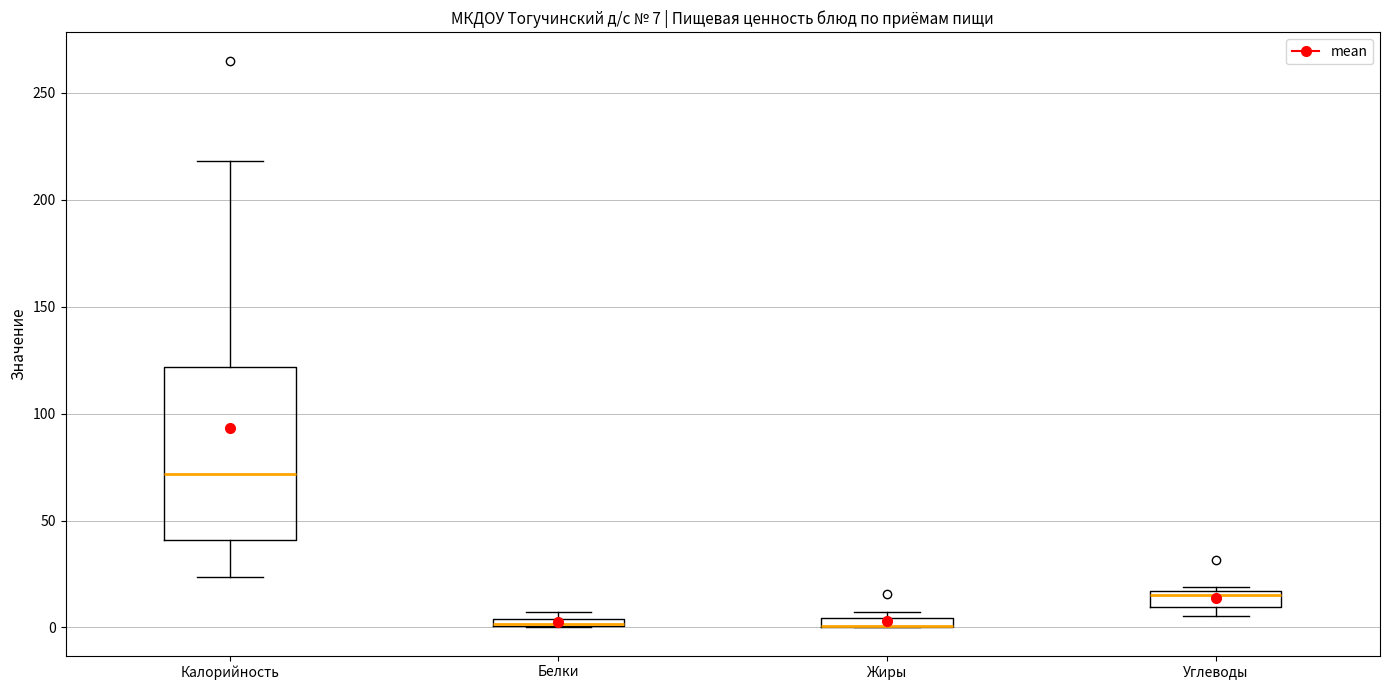

Comparing the boxes themselves (not the whiskers), which one is the tallest?

Калорийность